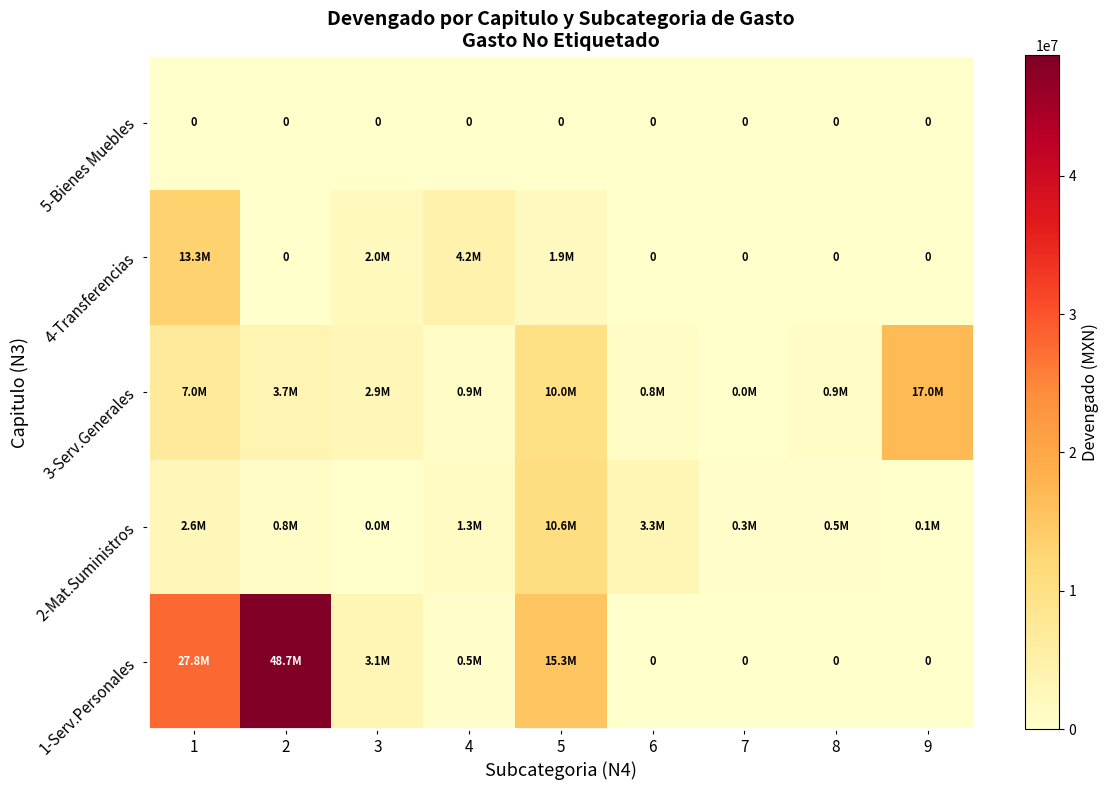

What is the difference between the maximum and minimum values in the 4-Transferencias series?

13313200.0